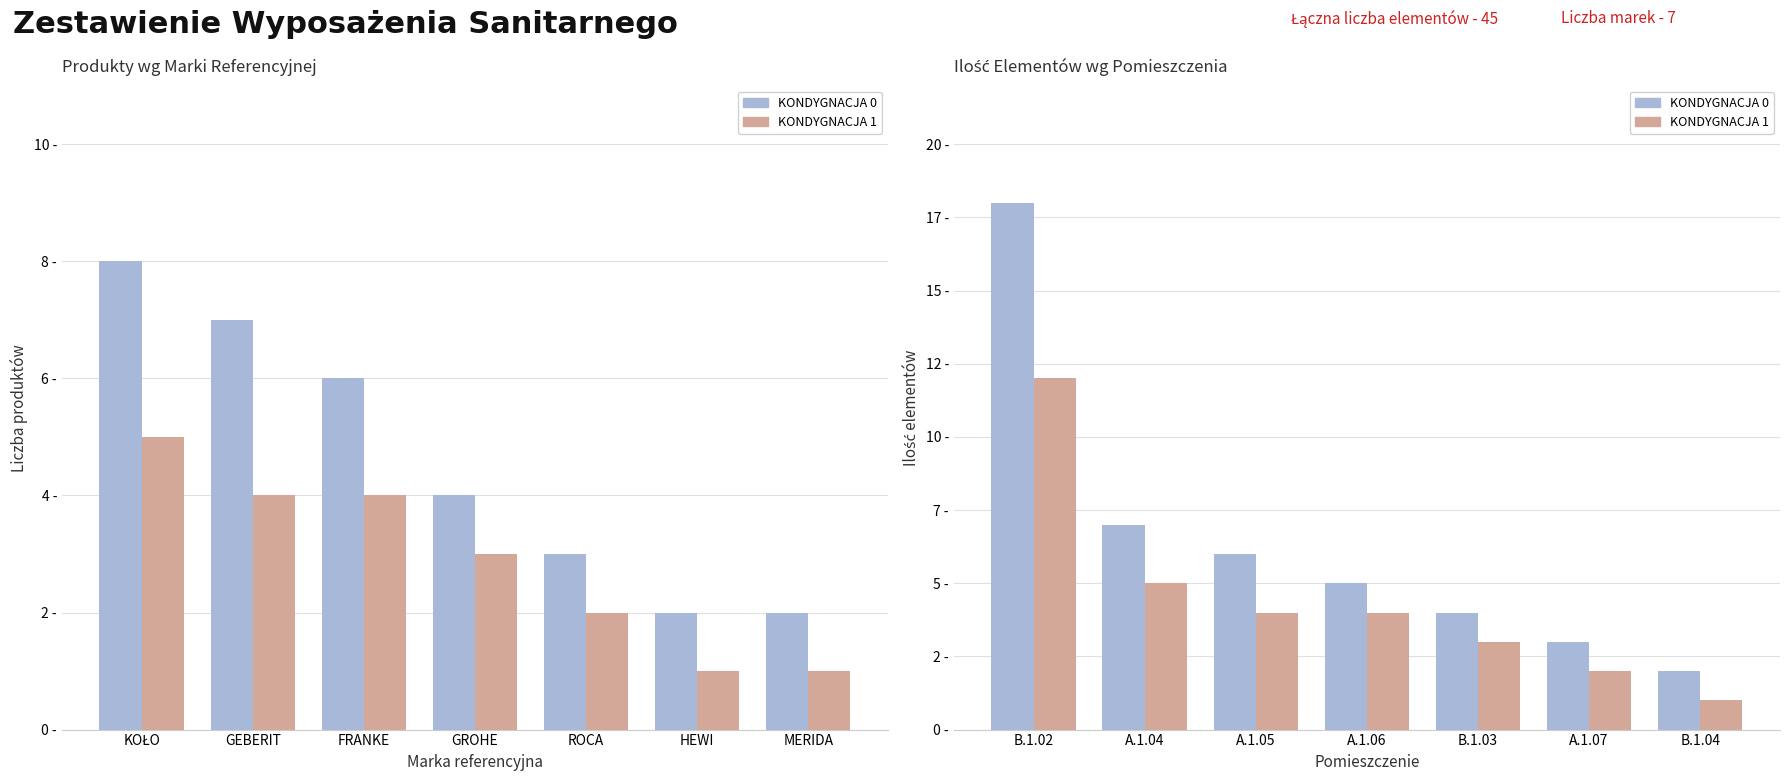

How many groups of bars are there?

7